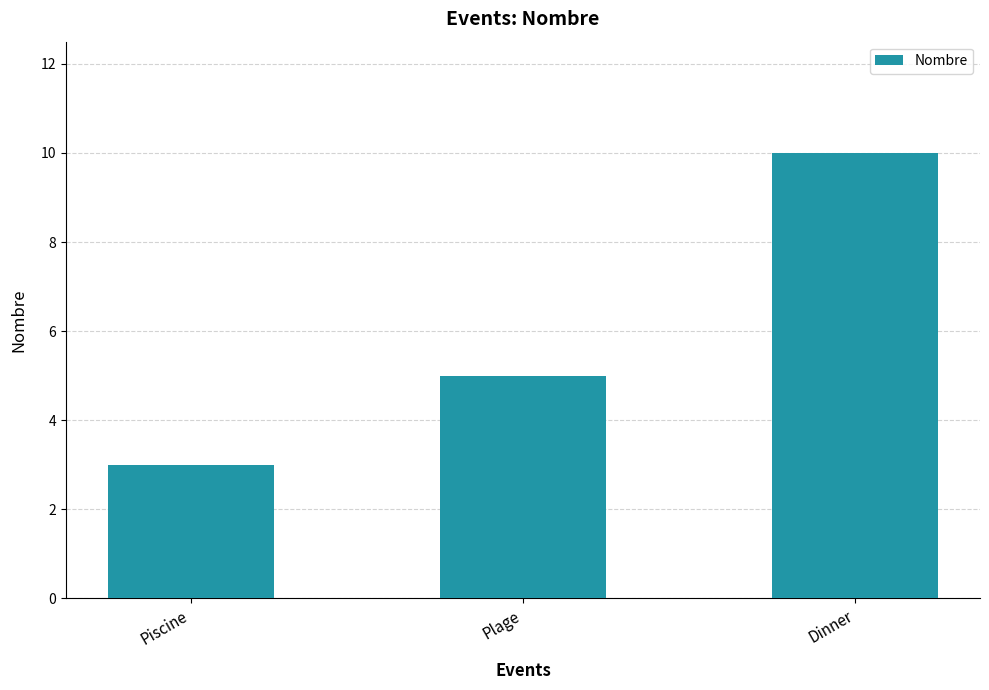

What is the difference between the maximum and minimum values?

7